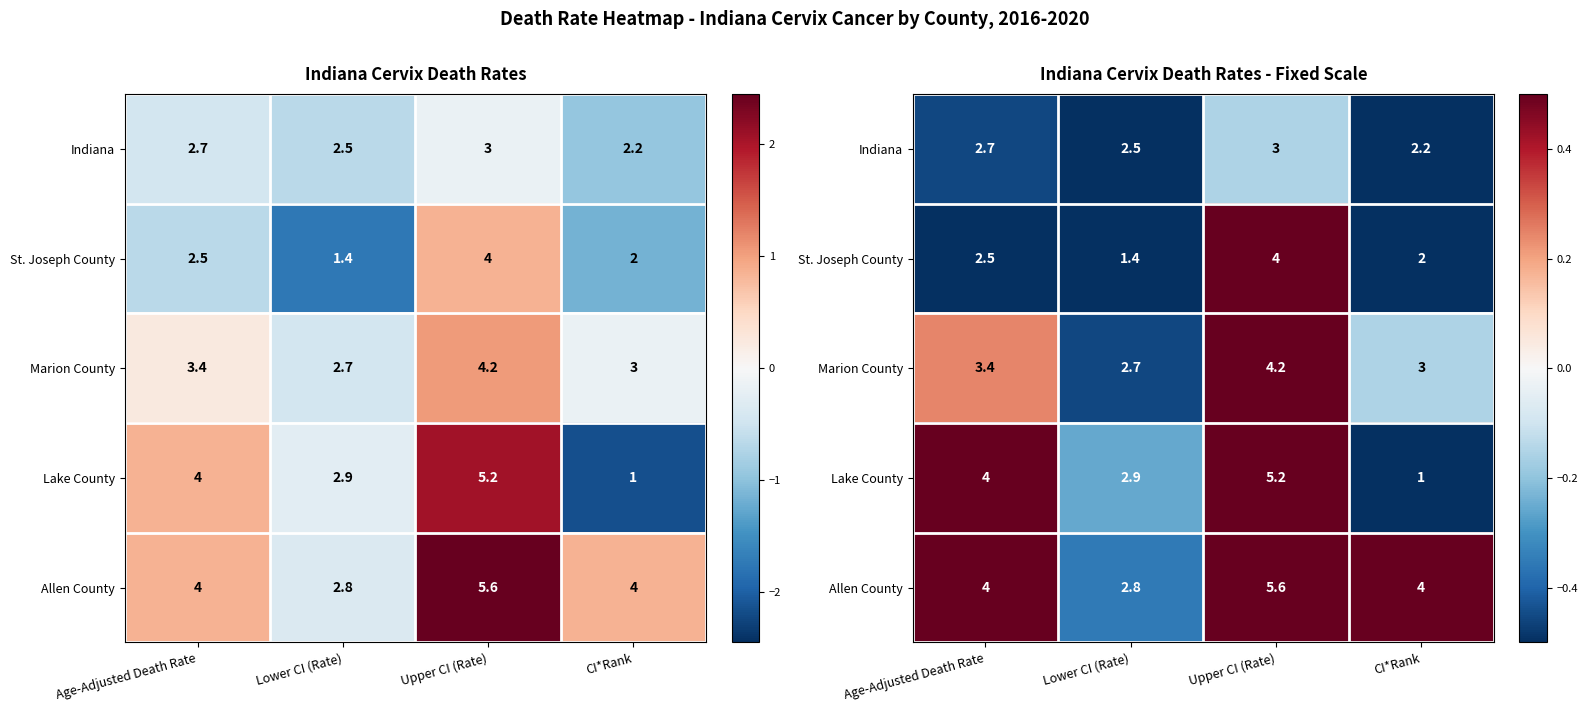

The value of St. Joseph County at Upper CI (Rate) is 0.8. True or false?

True